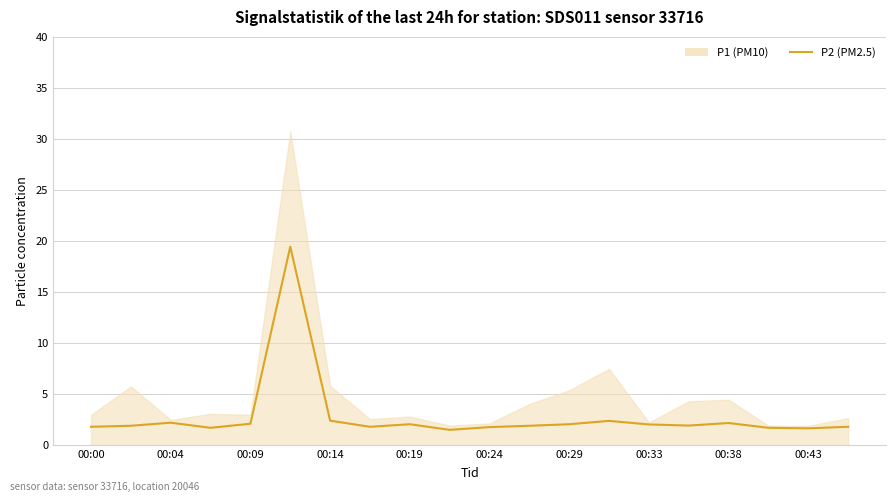

How many categories are shown in the chart?

20